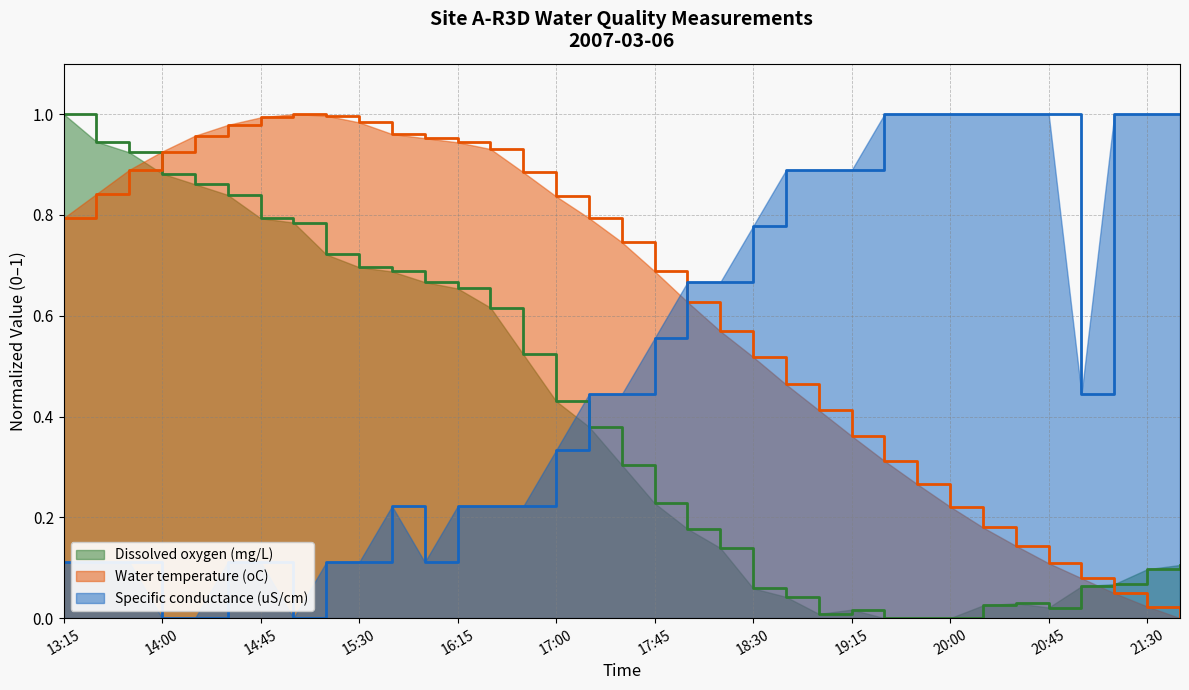

Reading right to left, list all the values displayed in this chart.

Dissolved oxygen (mg/L): 0.1	0.1	0.1	0.1	0.0	0.0	0.0	0.0	0.0	0.0	0.0	0.0	0.0	0.1	0.1	0.2	0.2	0.3	0.4	0.4	0.5	0.6	0.7	0.7	0.7	0.7	0.7	0.8	0.8	0.8	0.9	0.9	0.9	0.9	1.0
Water temperature (oC): 0.0	0.0	0.0	0.1	0.1	0.1	0.2	0.2	0.3	0.3	0.4	0.4	0.5	0.5	0.6	0.6	0.7	0.7	0.8	0.8	0.9	0.9	0.9	1.0	1.0	1.0	1.0	1.0	1.0	1.0	1.0	0.9	0.9	0.8	0.8
Specific conductance (uS/cm): 1.0	1.0	1.0	0.4	1.0	1.0	1.0	1.0	1.0	1.0	0.9	0.9	0.9	0.8	0.7	0.7	0.6	0.4	0.4	0.3	0.2	0.2	0.2	0.1	0.2	0.1	0.1	0.0	0.1	0.1	0.0	0.0	0.1	0.1	0.1